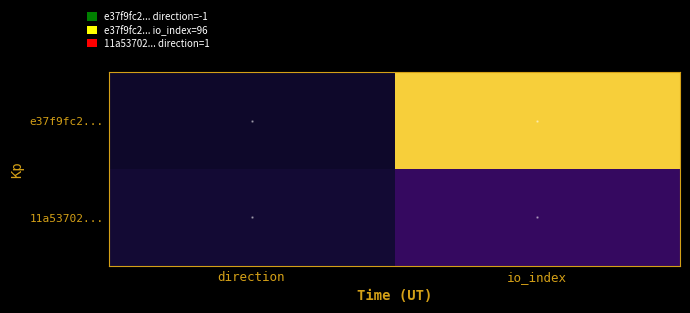

Between direction and io_index, which is larger?

io_index